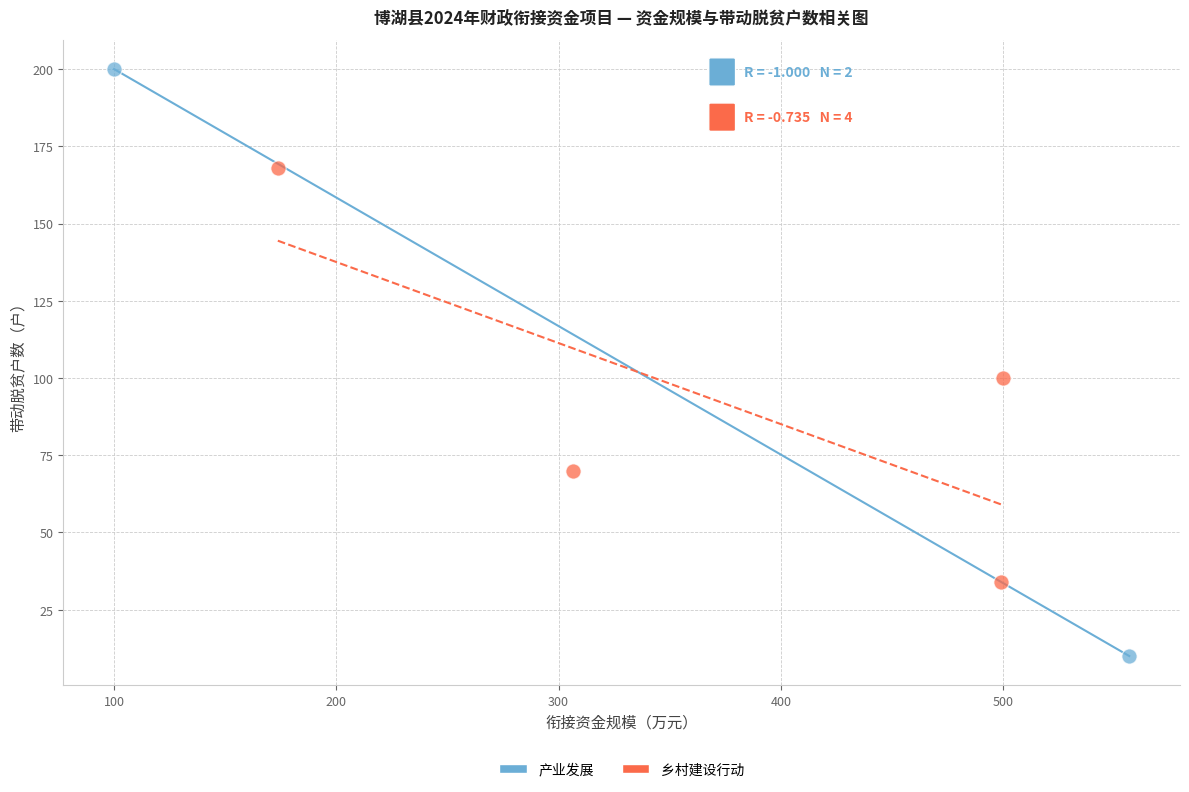

What are all the series names shown in the legend?

产业发展, 乡村建设行动